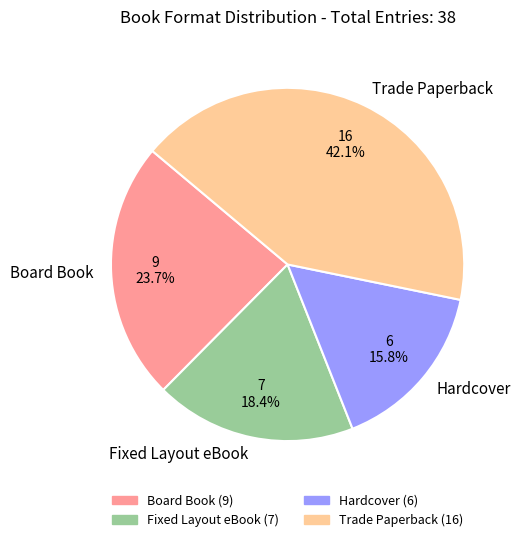

The Trade Paperback slice represents 35% of the pie. True or false?

False